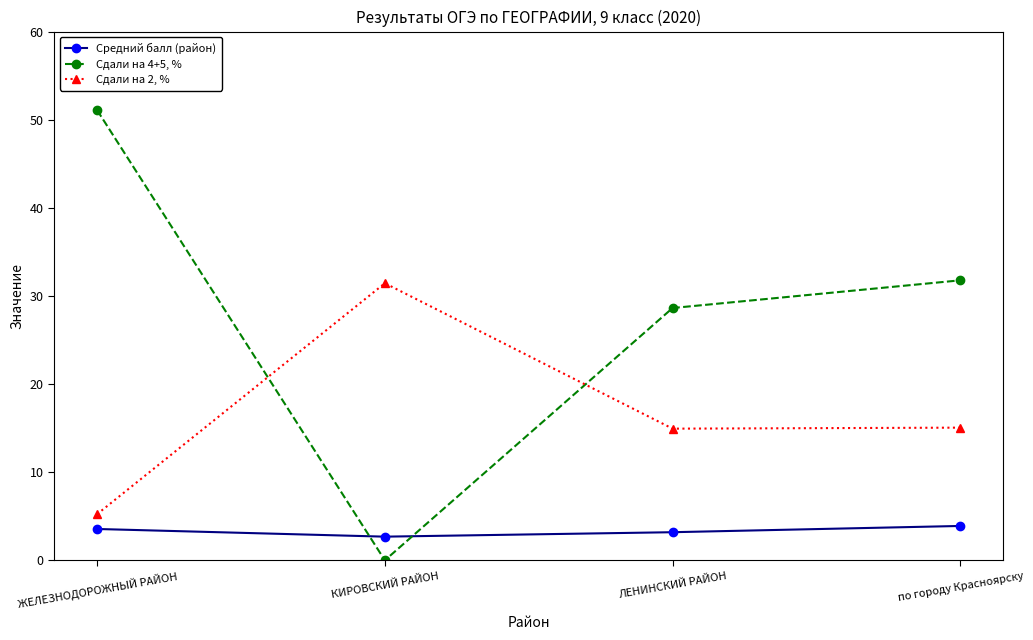

At which label does Сдали на 4+5, % first exceed 31?

ЖЕЛЕЗНОДОРОЖНЫЙ РАЙОН